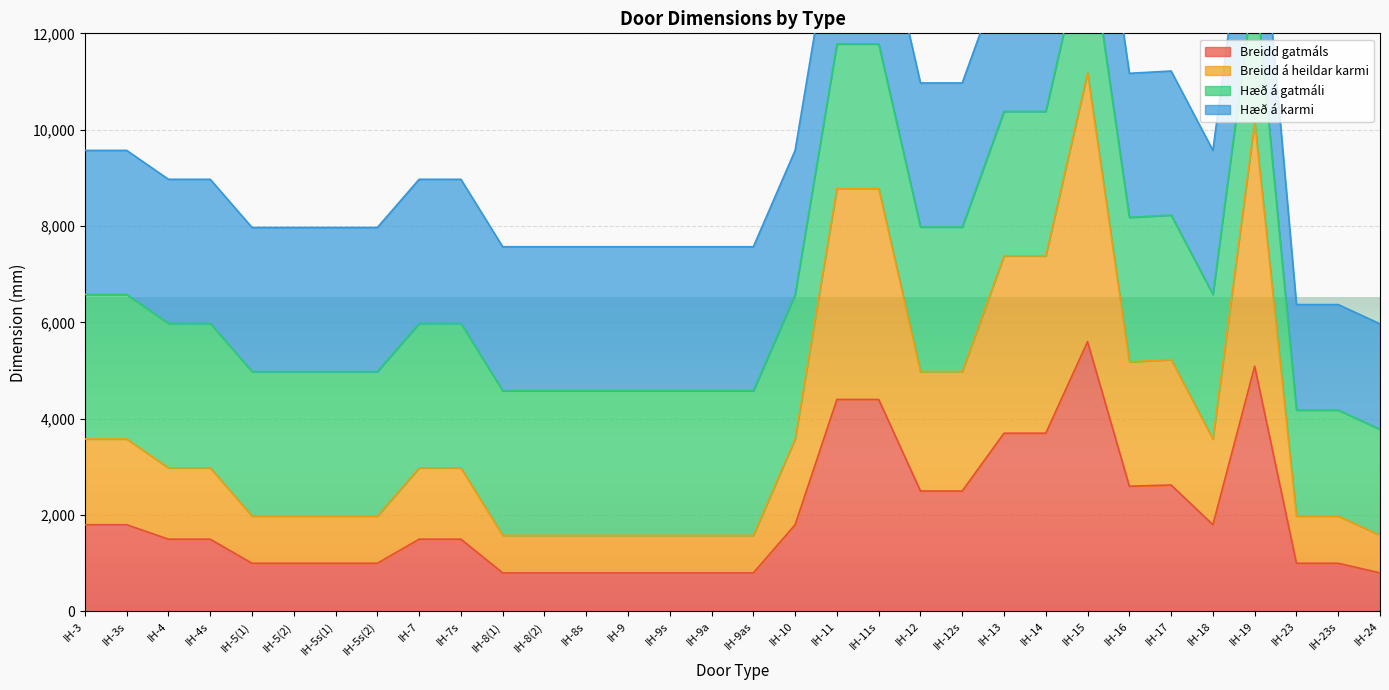

The value of Breidd á heildar karmi at IH-5s(1) is 1980. True or false?

True